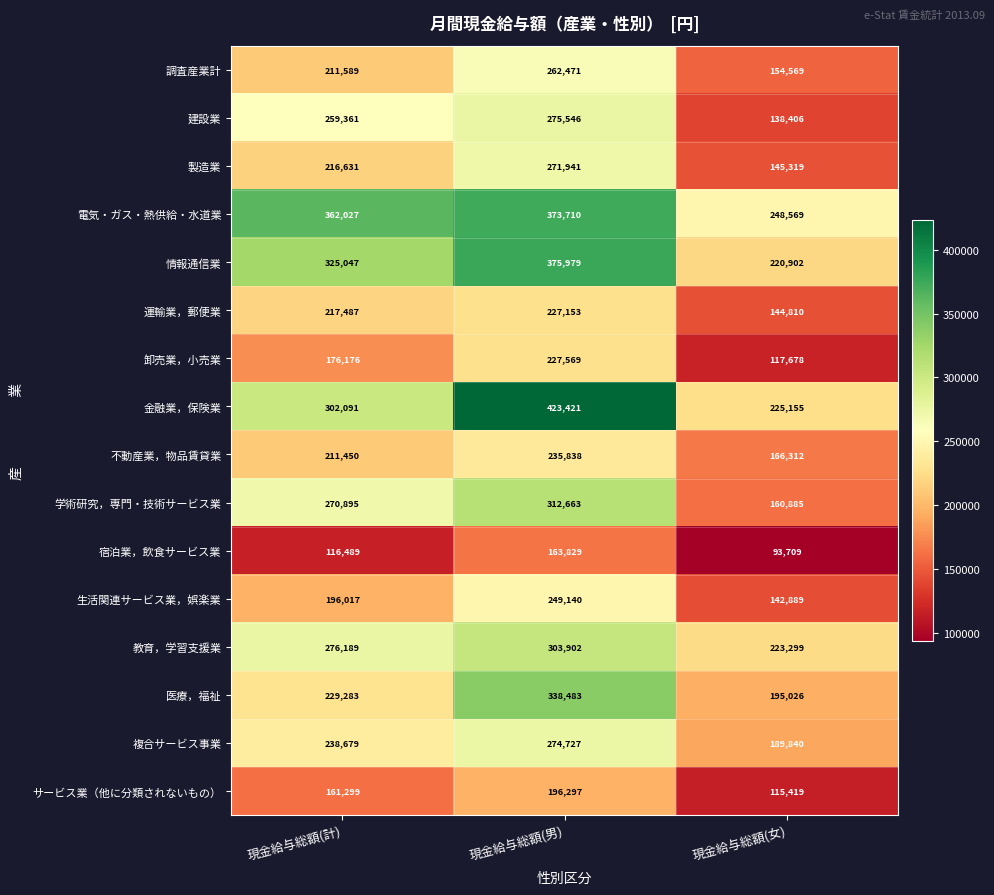

What value does the 調査産業計 series have at 現金給与総額(男), to the nearest 100?

262500